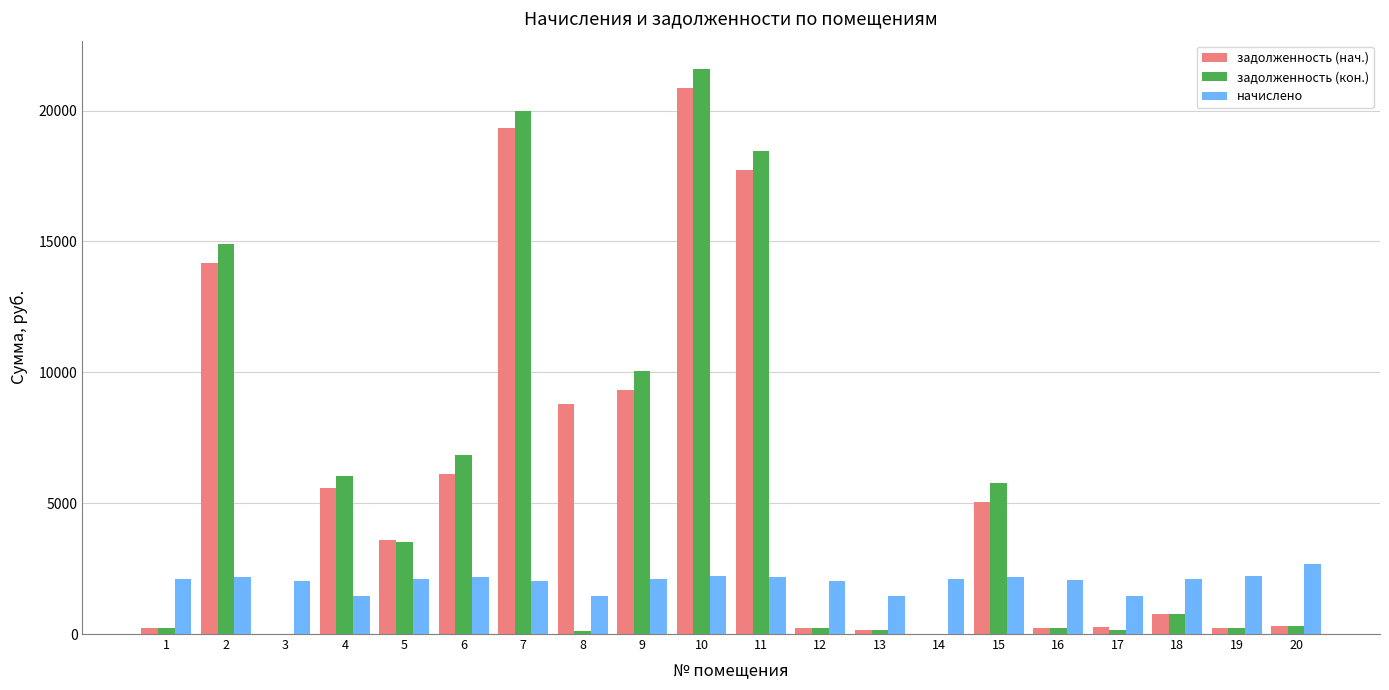

The value of начислено at 4 is 1450.1. True or false?

True